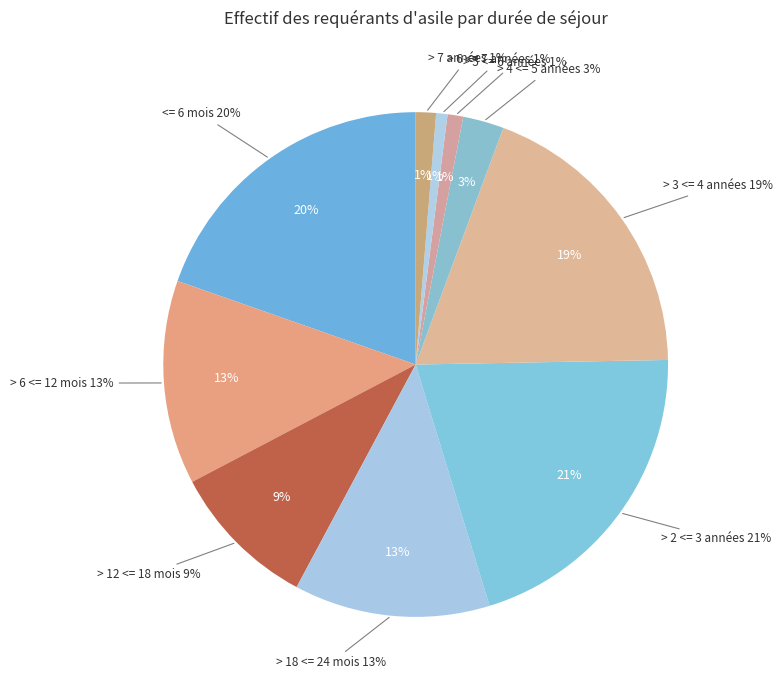

Combined, do > 7 années and > 5 <= 6 années account for over 50%?

No